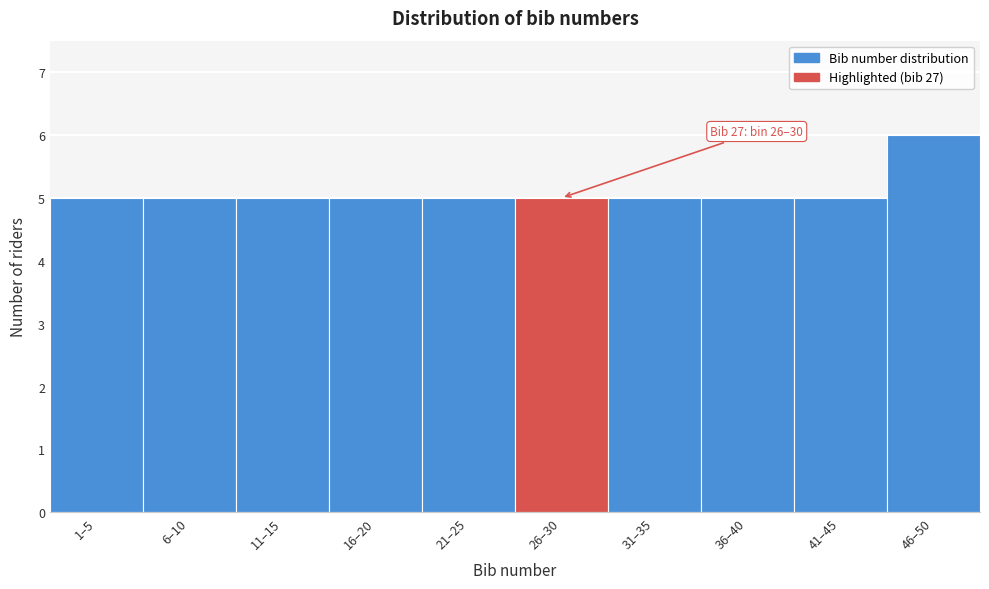

Reading left to right, extract all data points from this chart.

5	5	5	5	5	5	5	5	5	6